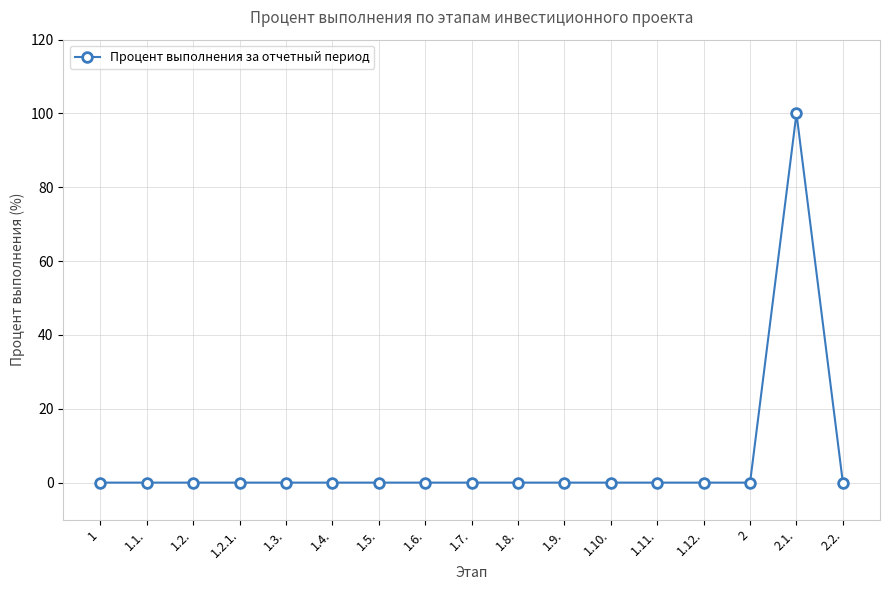

Between 2.1. and 1, which is larger?

2.1.